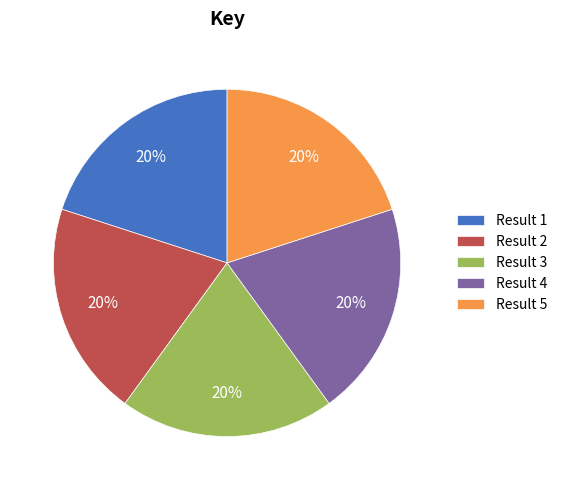

What percentage is the Result 4 slice, to the nearest percent?

20%